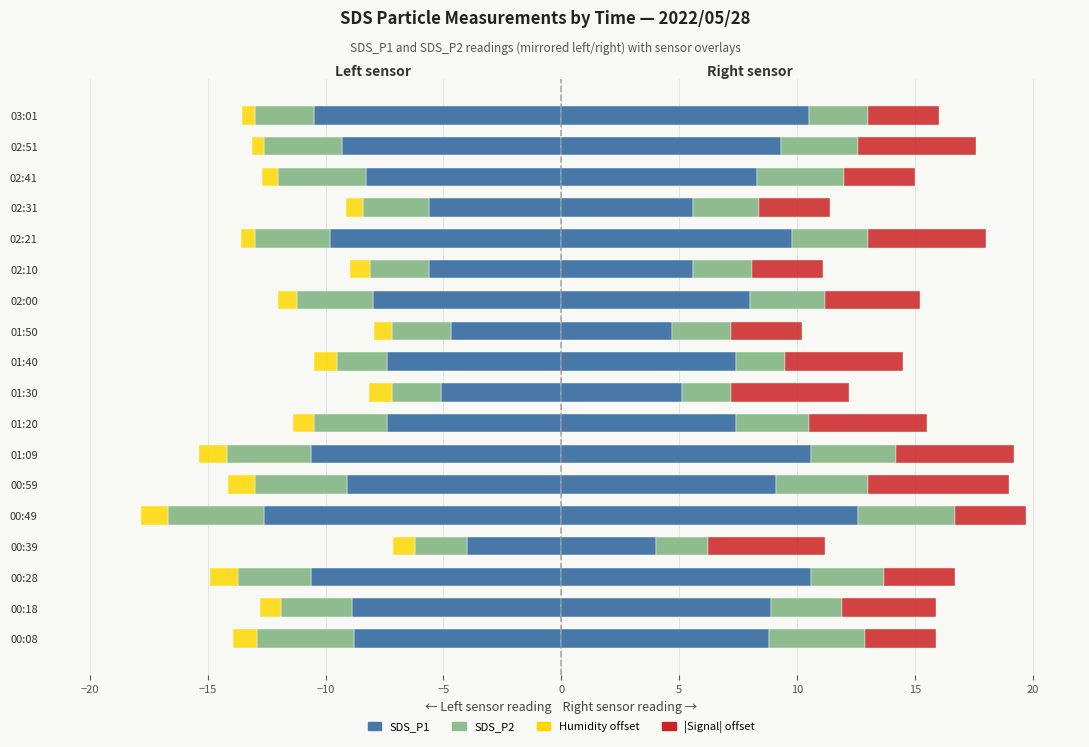

What is the maximum value for Humidity offset (left)?

-0.5